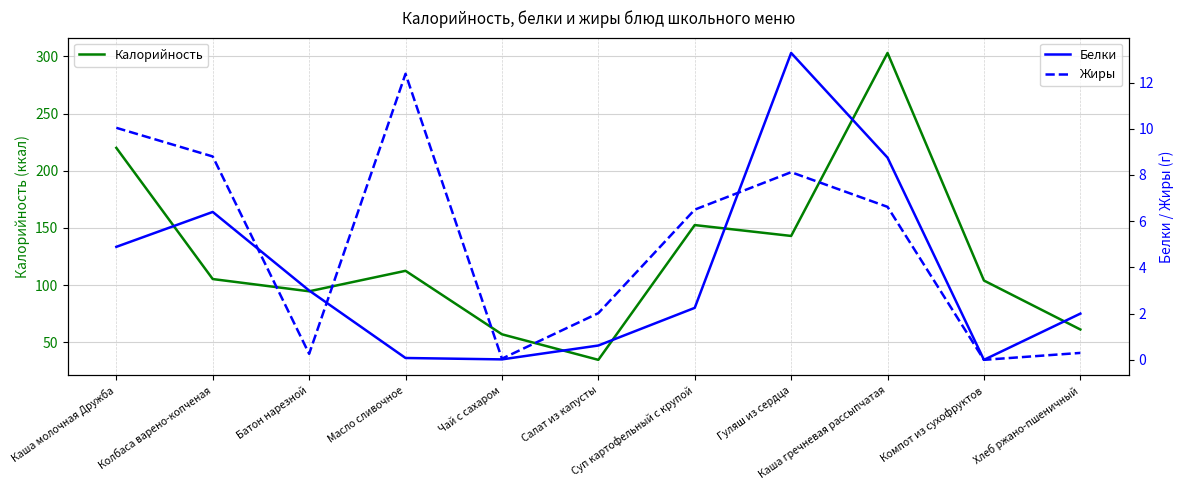

Reading left to right, list all the values displayed in this chart.

Калорийность: Каша молочная Дружба=220.0	Колбаса варено-копченая=105.3	Батон нарезной=94.6	Масло сливочное=112.5	Чай с сахаром=57.0	Салат из капусты=34.7	Суп картофельный с крупой=152.5	Гуляш из сердца=143.0	Каша гречневая рассыпчатая=303.0	Компот из сухофруктов=104.0	Хлеб ржано-пшеничный=61.2
Белки: Каша молочная Дружба=4.9	Колбаса варено-копченая=6.4	Батон нарезной=3.0	Масло сливочное=0.1	Чай с сахаром=0.0	Салат из капусты=0.6	Суп картофельный с крупой=2.2	Гуляш из сердца=13.3	Каша гречневая рассыпчатая=8.8	Компот из сухофруктов=0.0	Хлеб ржано-пшеничный=2.0
Жиры: Каша молочная Дружба=10.0	Колбаса варено-копченая=8.8	Батон нарезной=0.3	Масло сливочное=12.4	Чай с сахаром=0.1	Салат из капусты=2.0	Суп картофельный с крупой=6.5	Гуляш из сердца=8.1	Каша гречневая рассыпчатая=6.6	Компот из сухофруктов=0.0	Хлеб ржано-пшеничный=0.3